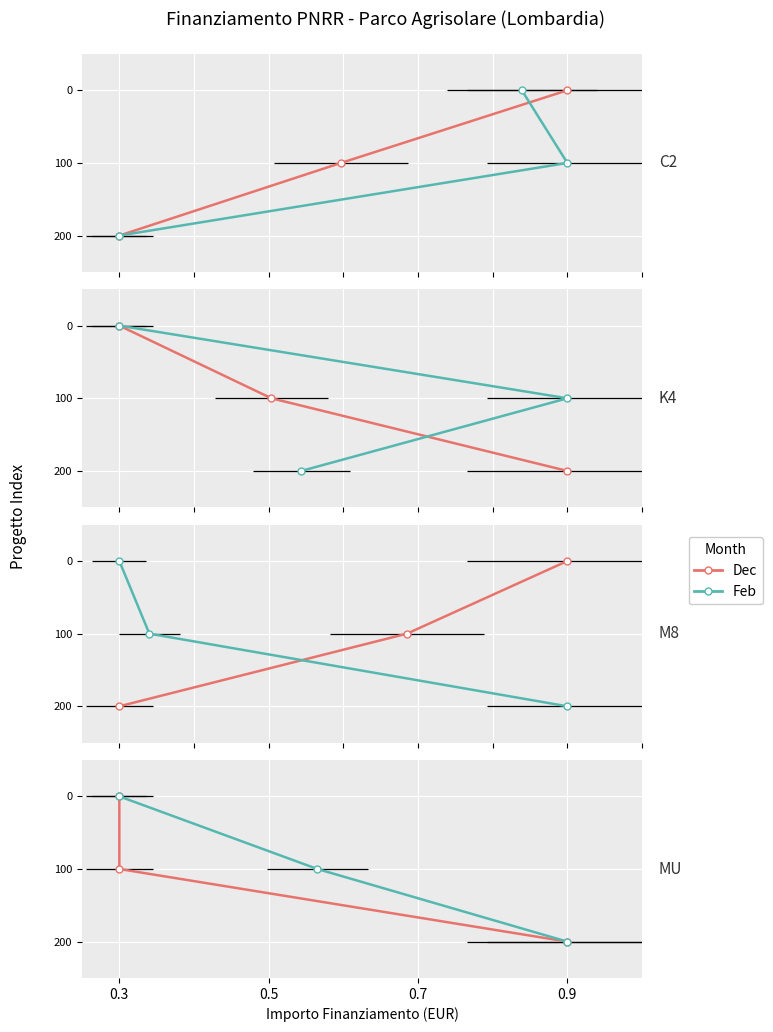

What are all the series names shown in the legend?

Dec, Feb